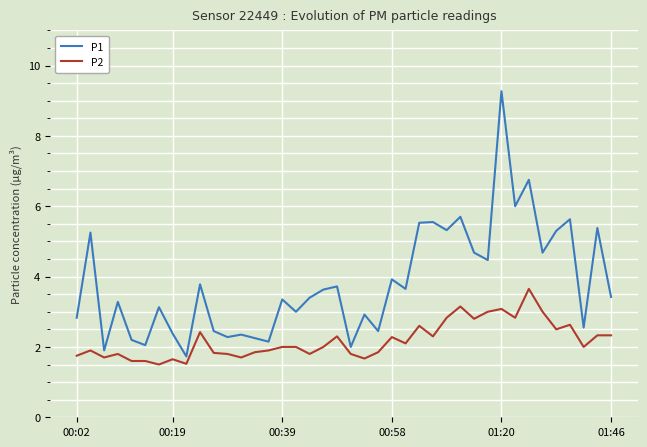

Which series has the widest spread of values?

P1